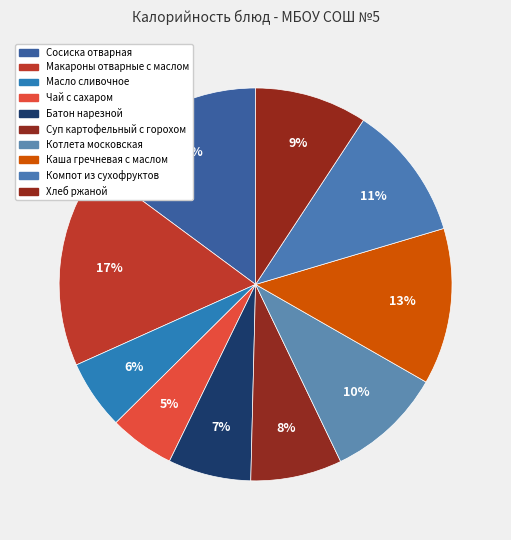

How many slices are in this pie chart?

10